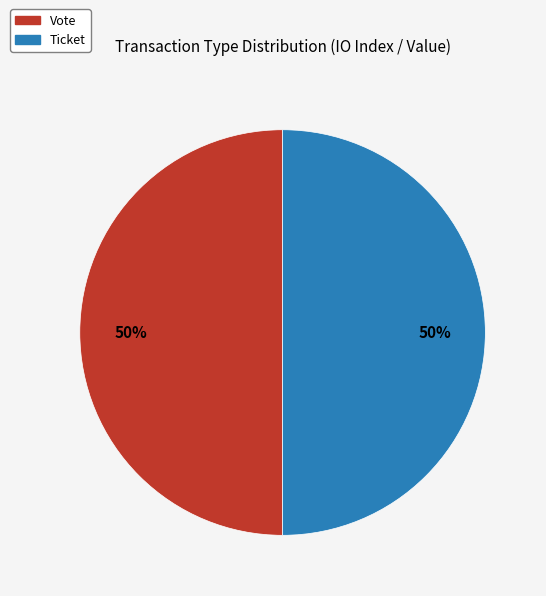

To the nearest percent, what is the difference between the largest and smallest slice percentages?

0%